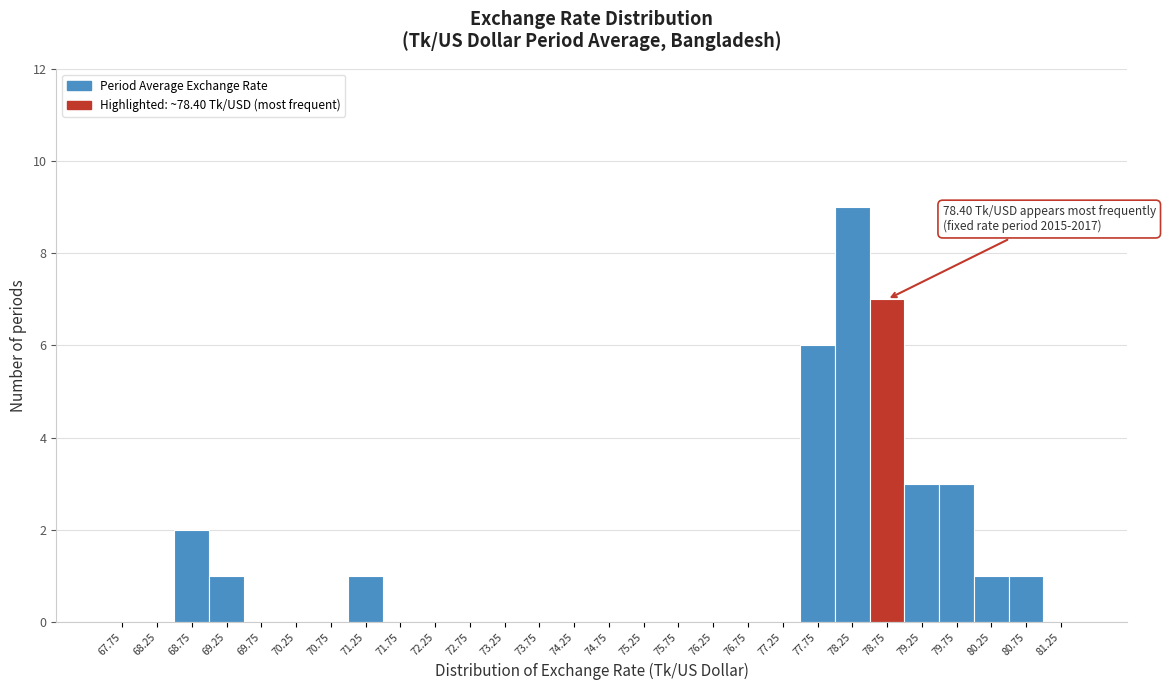

Which range on the x-axis has the tallest bar?

78.0 to 78.5